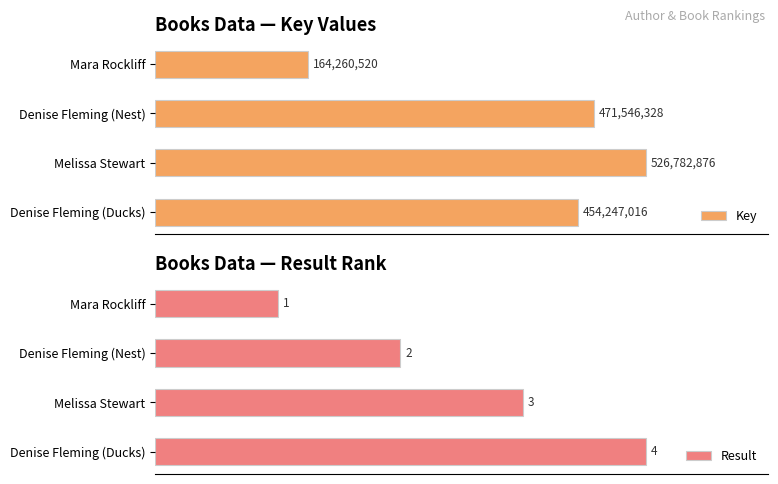

Where is Result nearest to the value 2?

Denise Fleming (Nest)